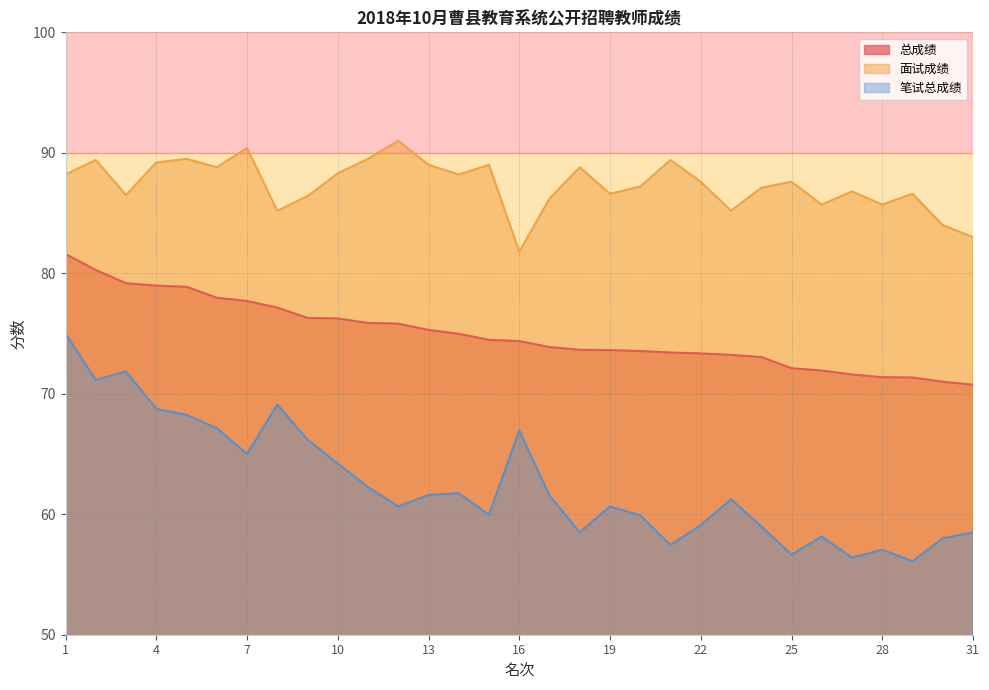

Reading left to right, extract all data points from this chart.

总成绩: 1=81.6	2=80.3	3=79.2	4=79.0	5=78.9	6=78.0	7=77.7	8=77.2	9=76.3	10=76.2	11=75.9	12=75.8	13=75.3	14=75.0	15=74.5	16=74.4	17=73.9	18=73.7	19=73.6	20=73.5	21=73.4	22=73.3	23=73.2	24=73.0	25=72.1	26=71.9	27=71.6	28=71.4	29=71.3	30=71.0	31=70.8
面试成绩: 1=88.2	2=89.4	3=86.5	4=89.2	5=89.5	6=88.8	7=90.4	8=85.2	9=86.4	10=88.3	11=89.5	12=91.0	13=89.0	14=88.2	15=89.0	16=81.8	17=86.2	18=88.8	19=86.6	20=87.2	21=89.4	22=87.6	23=85.2	24=87.1	25=87.6	26=85.7	27=86.8	28=85.7	29=86.6	30=84.0	31=83.0
笔试总成绩: 1=75.0	2=71.2	3=71.8	4=68.8	5=68.2	6=67.2	7=65.0	8=69.1	9=66.2	10=64.2	11=62.2	12=60.6	13=61.6	14=61.8	15=60.0	16=67.0	17=61.5	18=58.5	19=60.6	20=59.9	21=57.5	22=59.1	23=61.2	24=59.0	25=56.6	26=58.1	27=56.4	28=57.0	29=56.1	30=58.0	31=58.5